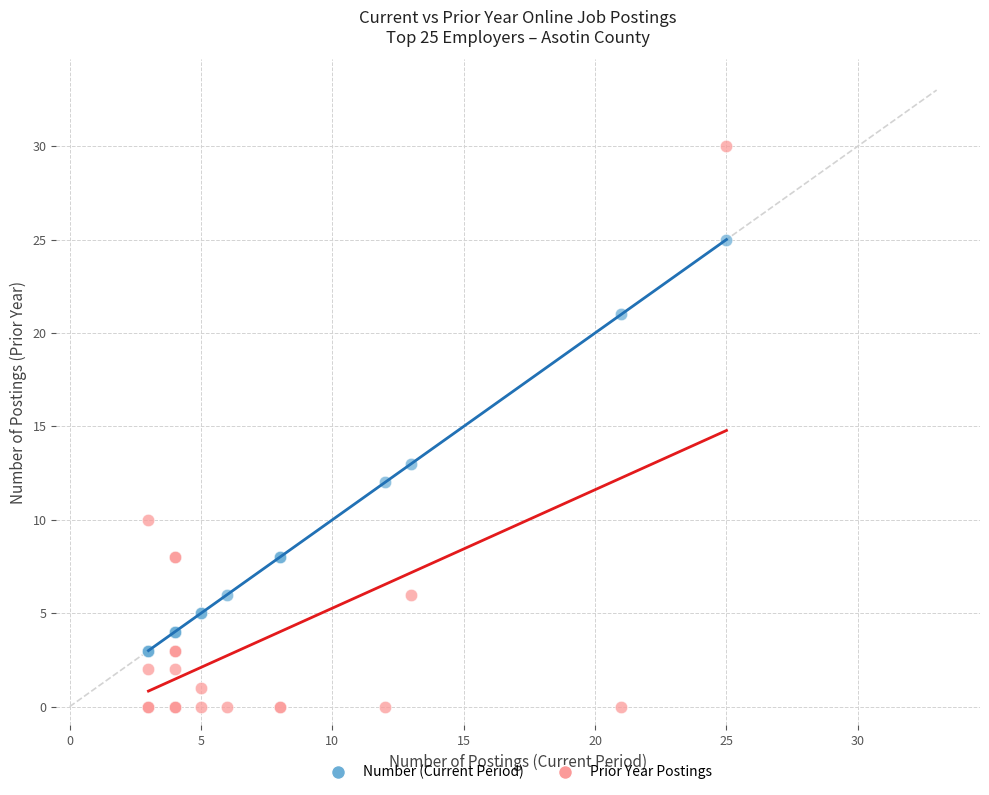

Across all series, what Y value is closest to 15?

13